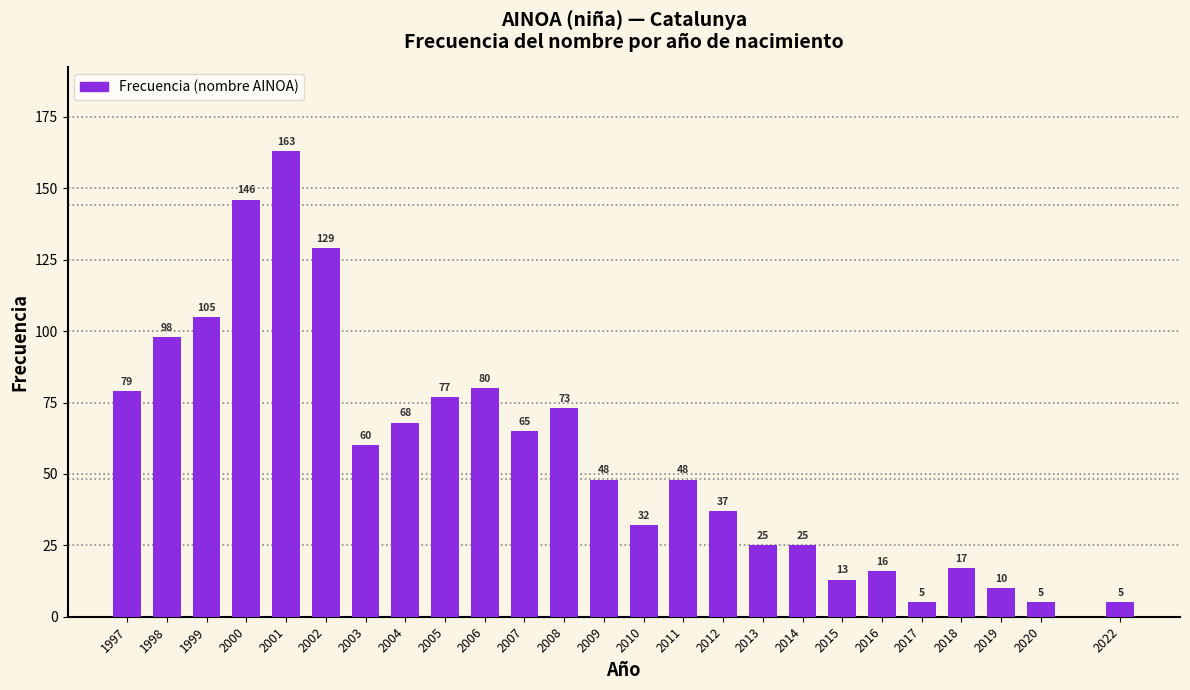

Reading right to left, what are all the values shown in this chart?

2022=5	2020=5	2019=10	2018=17	2017=5	2016=16	2015=13	2014=25	2013=25	2012=37	2011=48	2010=32	2009=48	2008=73	2007=65	2006=80	2005=77	2004=68	2003=60	2002=129	2001=163	2000=146	1999=105	1998=98	1997=79